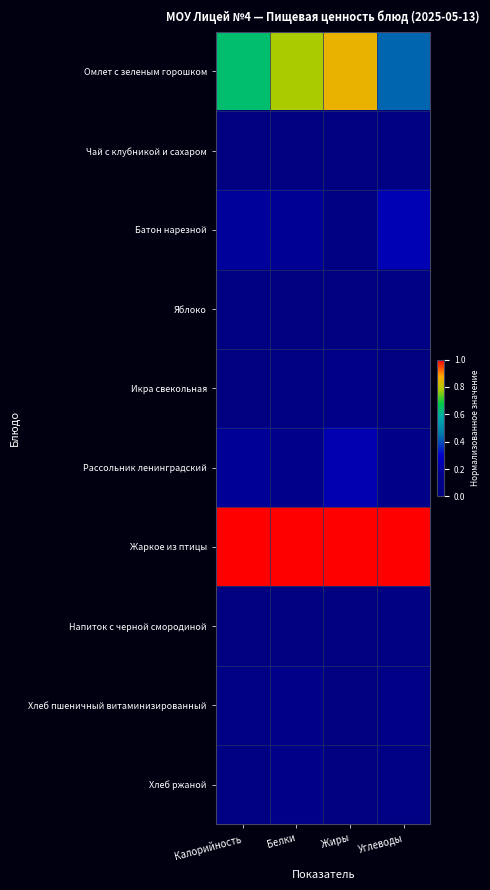

What is the spread (max minus min) of values at Калорийность?

1.0